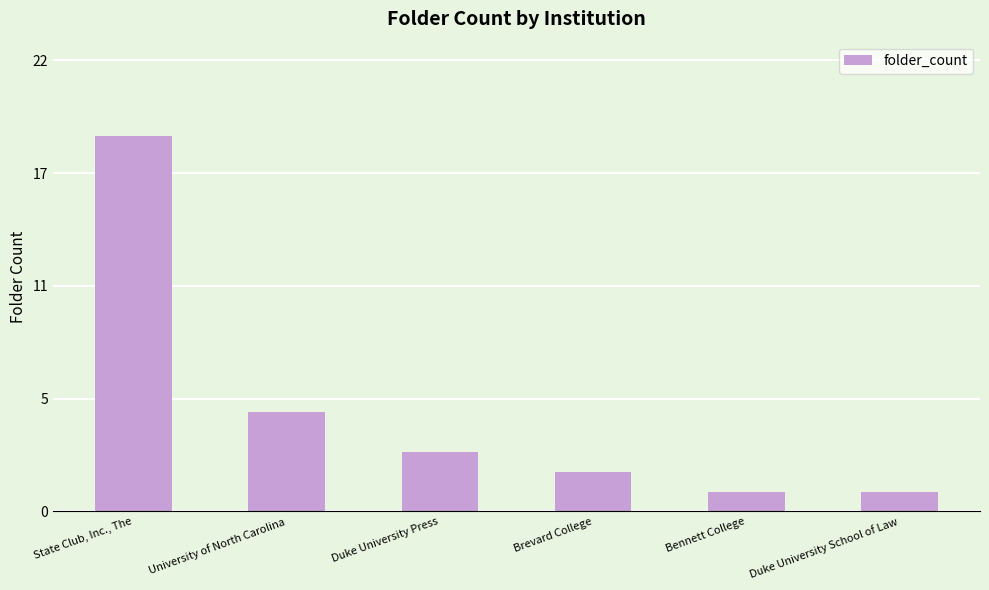

Are the bars horizontal?

No